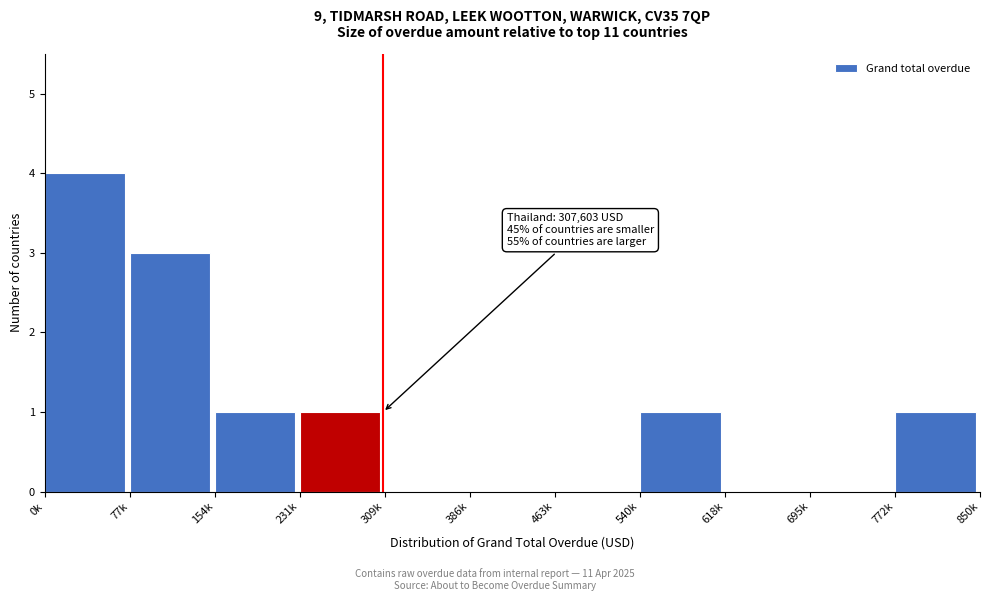

Reading left to right, extract all data points from this chart.

0k=4	77k=3	154k=1	231k=1	309k=0	386k=0	463k=0	540k=1	618k=0	695k=0	772k=1